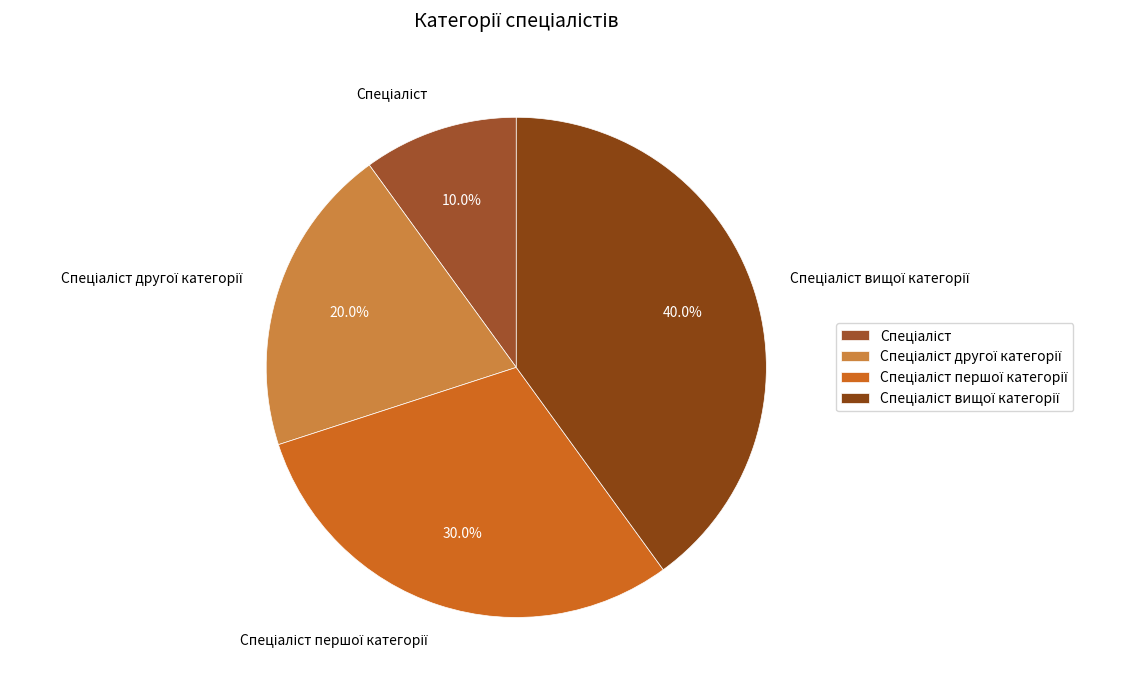

Does any single category account for the majority?

No